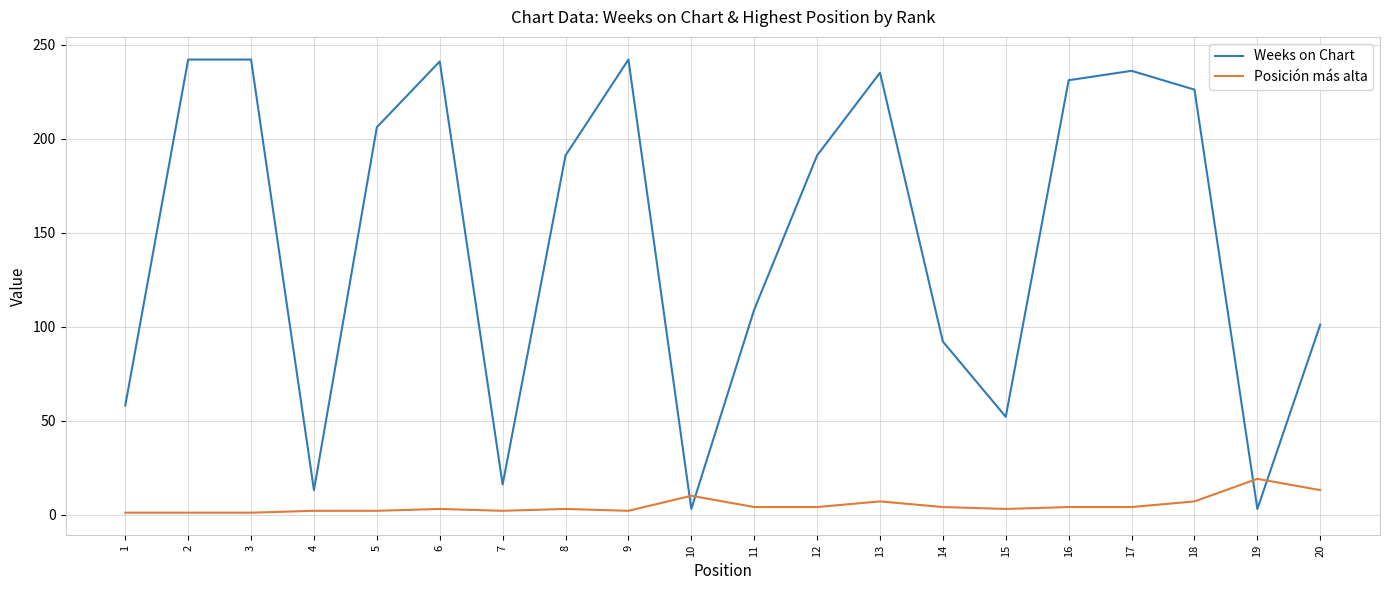

True or false: Weeks on Chart has a value of 16 at 7.

True